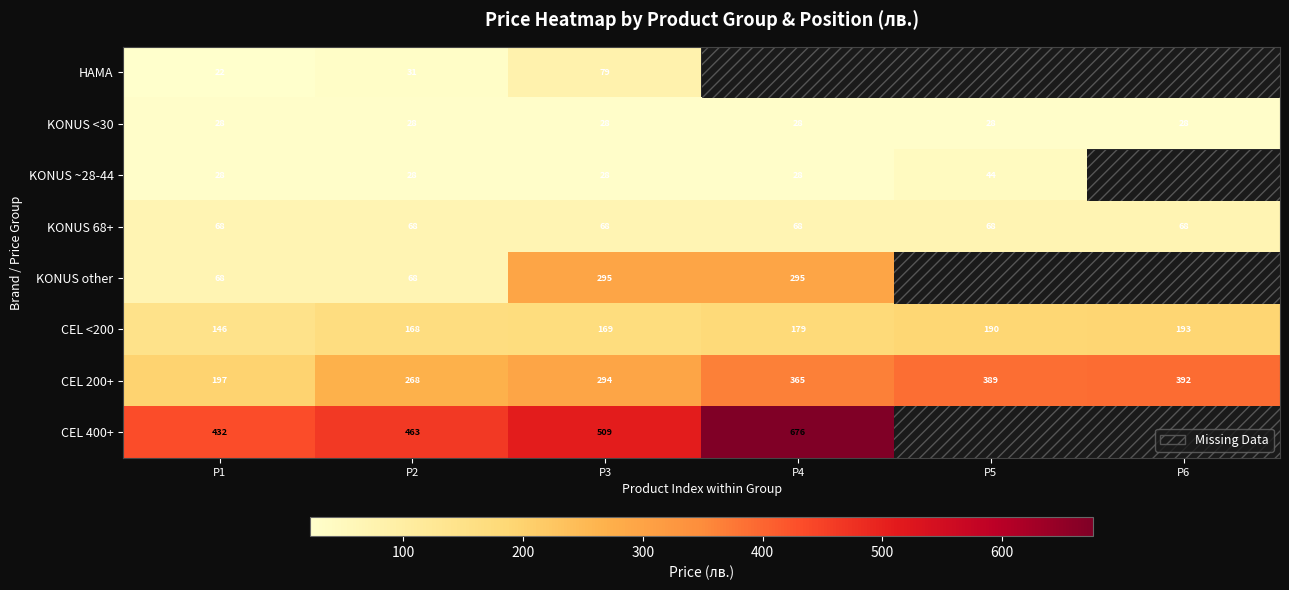

What is the spread (max minus min) of values at P2?

435.0